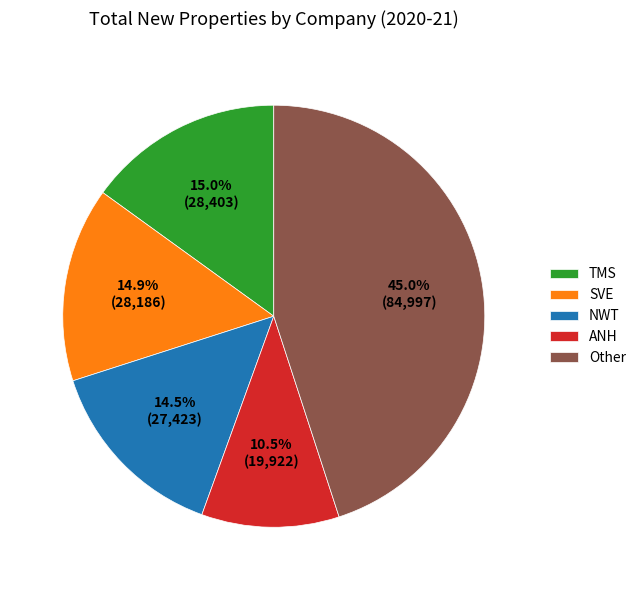

Does Other represent more than half of the total?

No